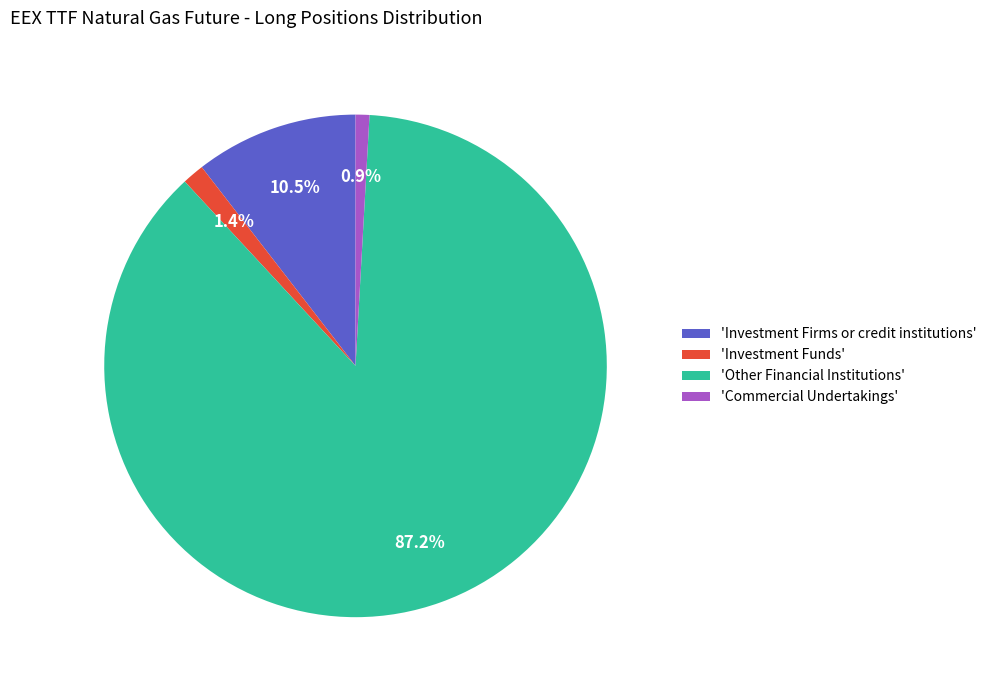

Which slice is the smallest?

'Commercial Undertakings'